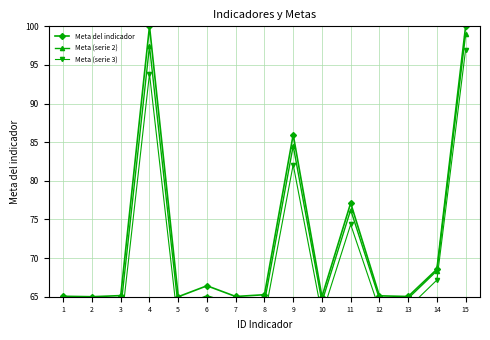

True or false: Meta del indicador and Meta (serie 3) intersect in this chart.

False